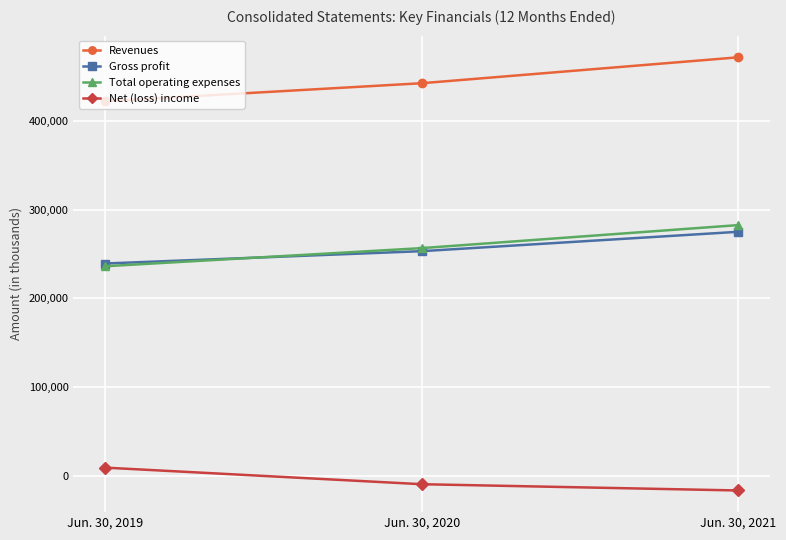

What is the difference between the second highest and minimum values in the Total operating expenses series?

20403